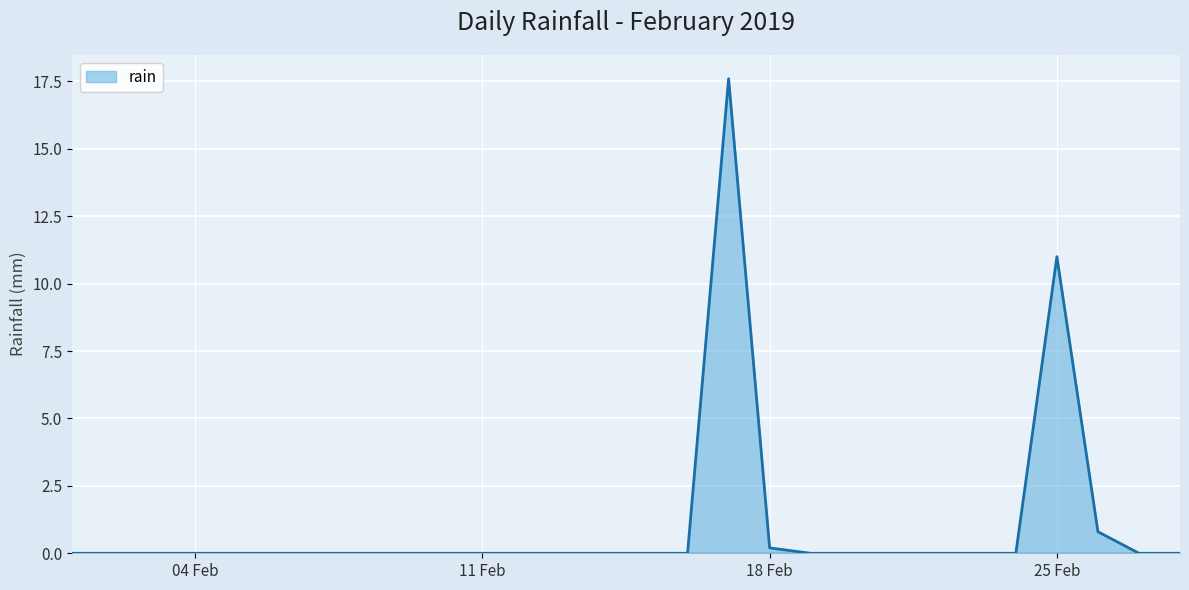

What is the greatest value displayed?

17.6